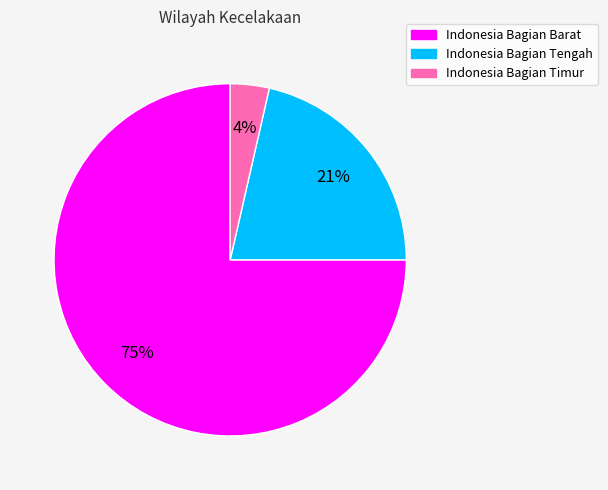

To the nearest percent, what portion does Indonesia Bagian Tengah represent?

21%